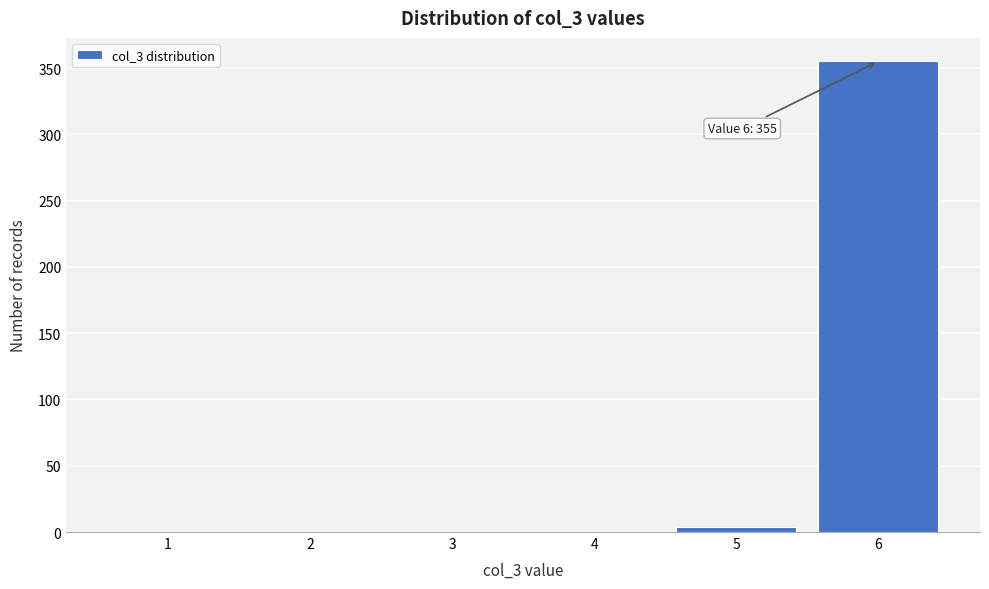

The value at 2 is 0. True or false?

True